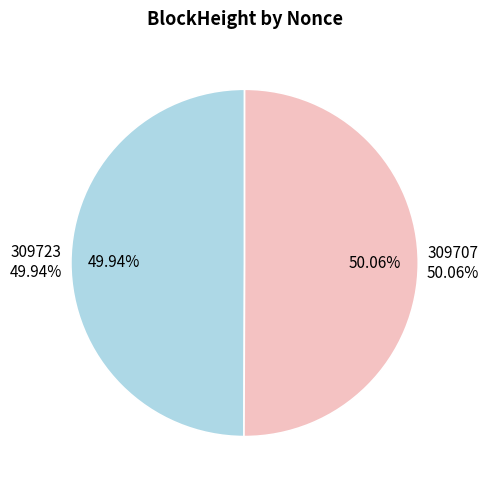

Which category has the smallest portion of the pie?

309723